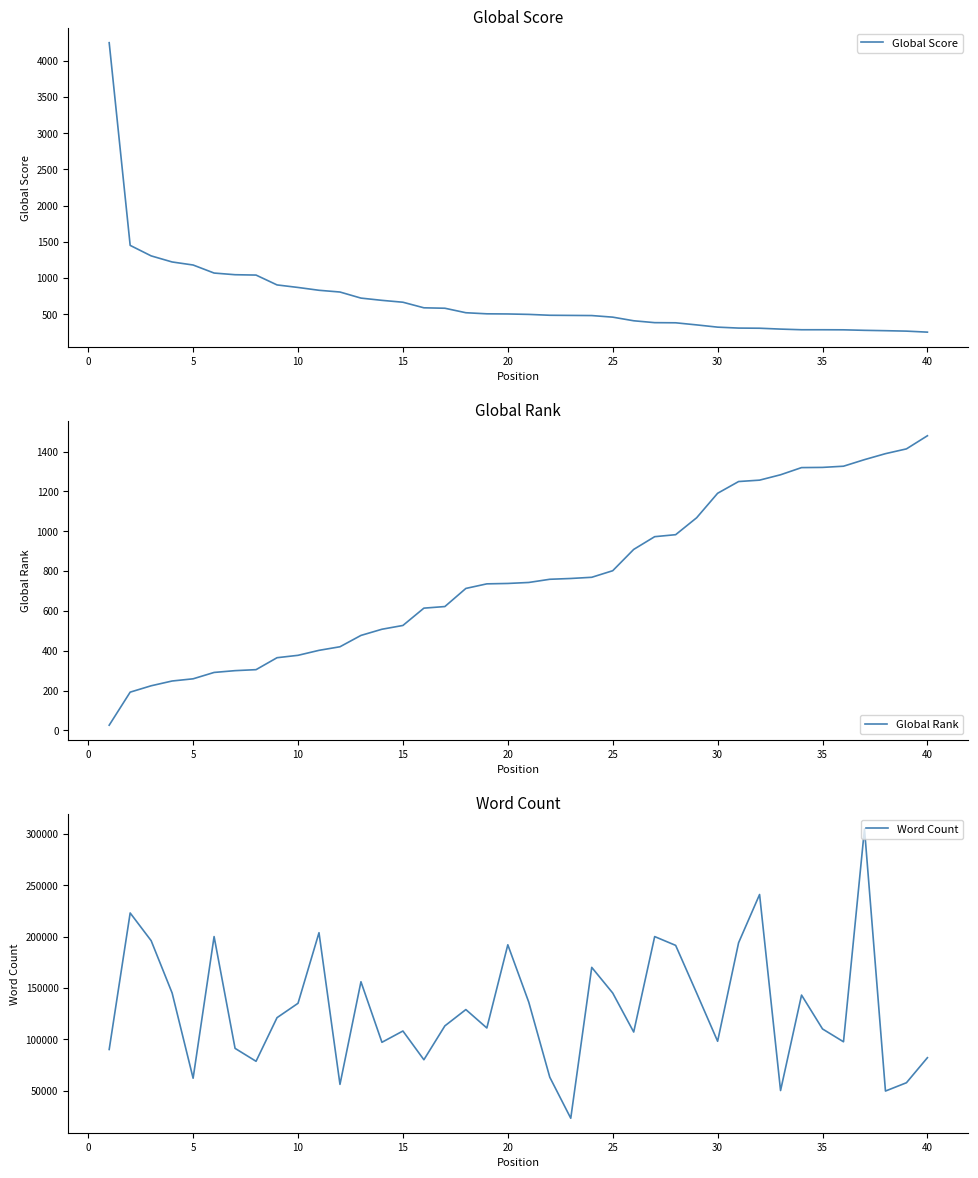

What is the total value across all series at 15?

63440